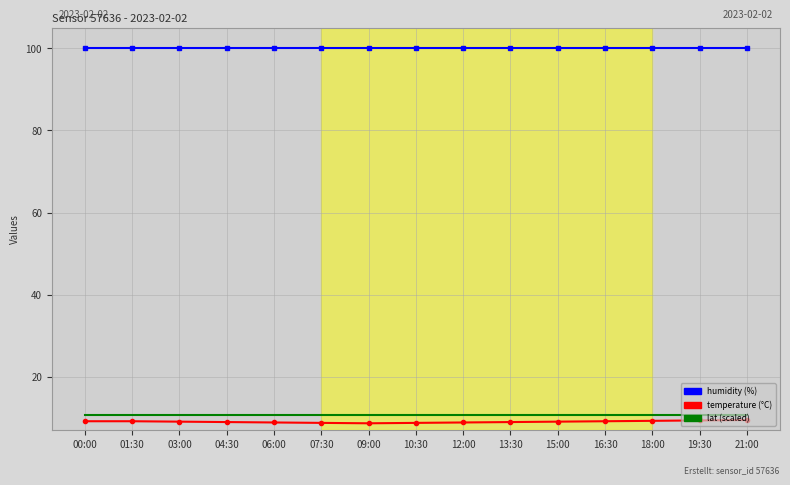

What is the minimum value shown in the chart?

8.7